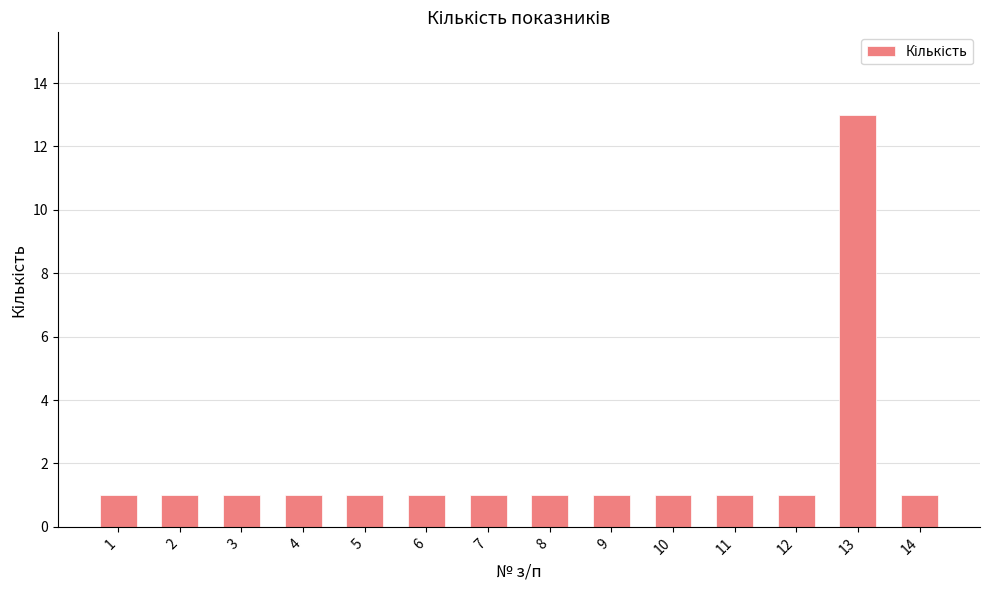

What is the difference between the maximum and minimum values?

12